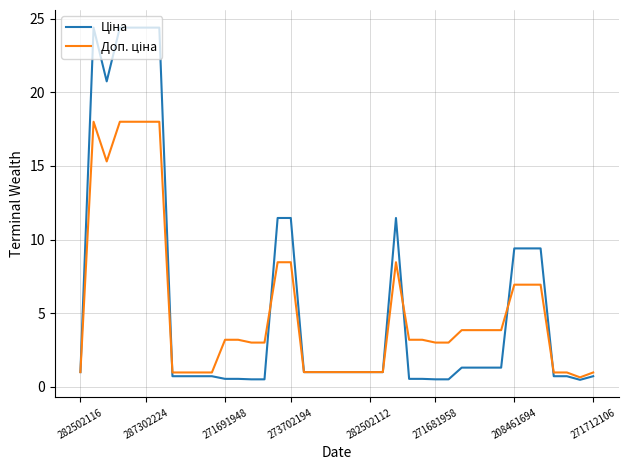

Does the chart have visible grid lines?

Yes